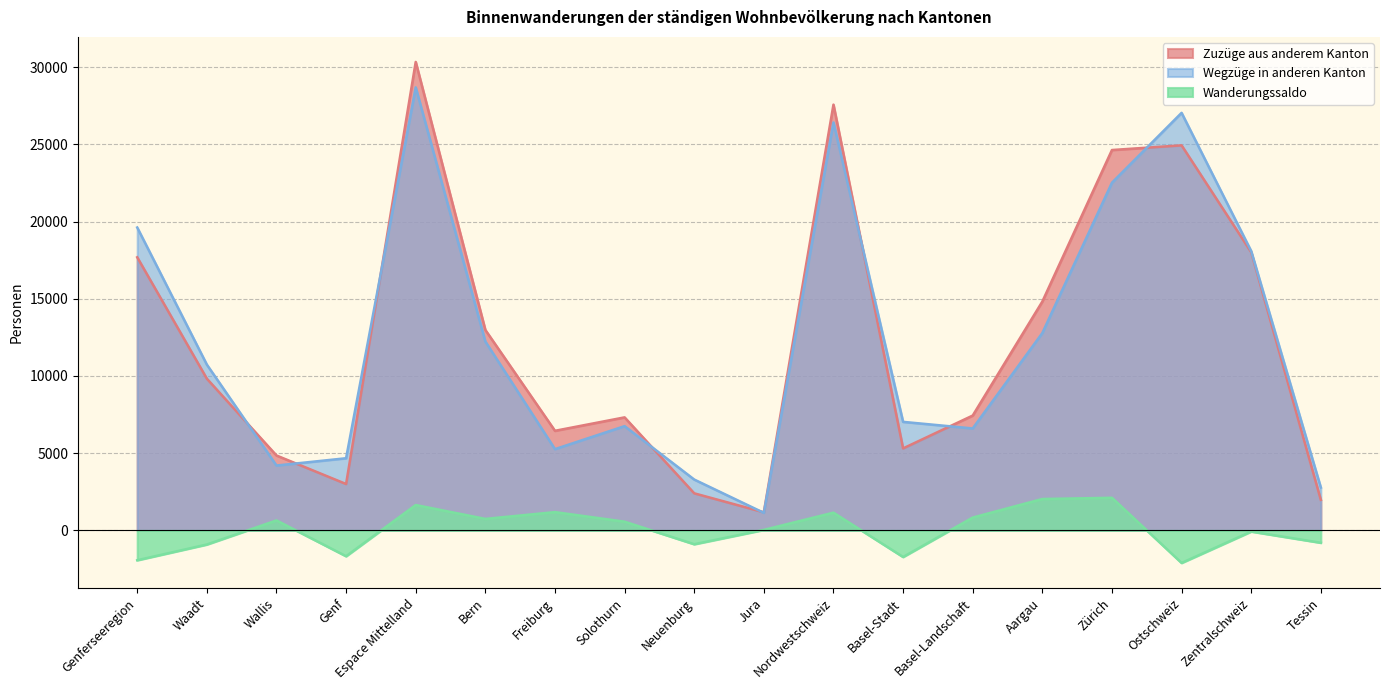

Where is Wegzüge in anderen Kanton nearest to the value 14912?

Aargau